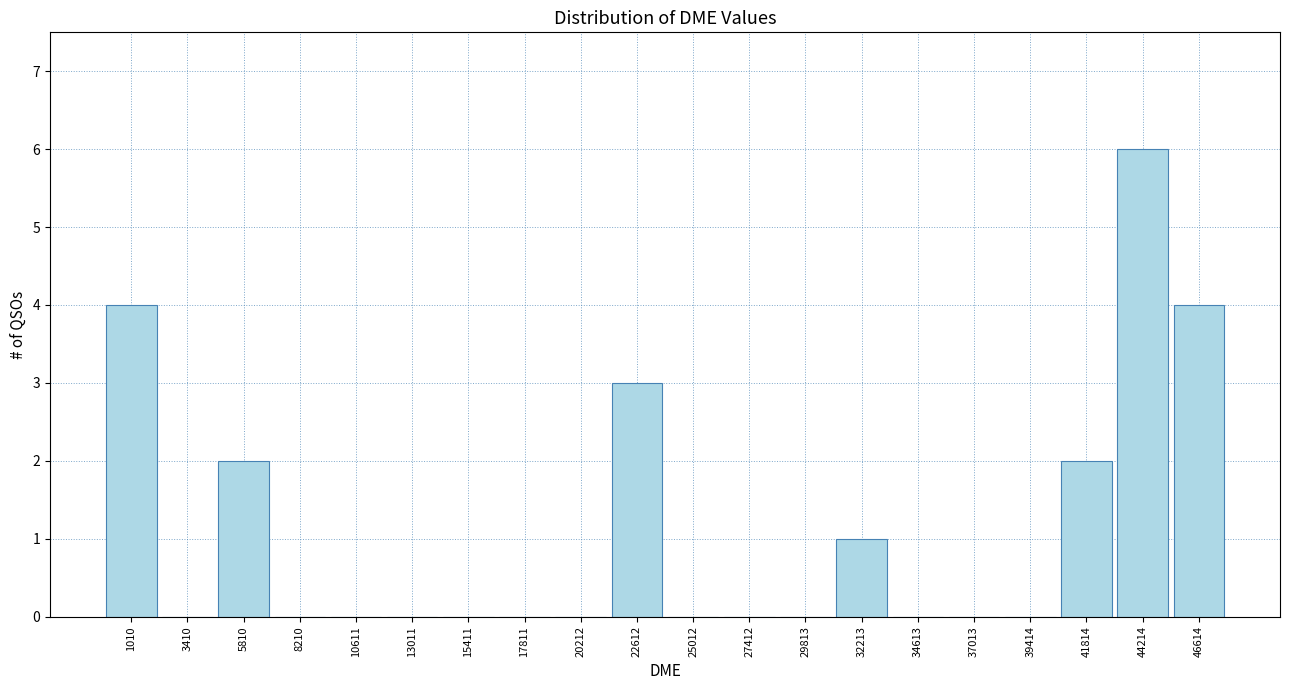

Reading left to right, extract all data points from this chart.

1010=4	3410=0	5810=2	8210=0	10611=0	13011=0	15411=0	17811=0	20212=0	22612=3	25012=0	27412=0	29813=0	32213=1	34613=0	37013=0	39414=0	41814=2	44214=6	46614=4